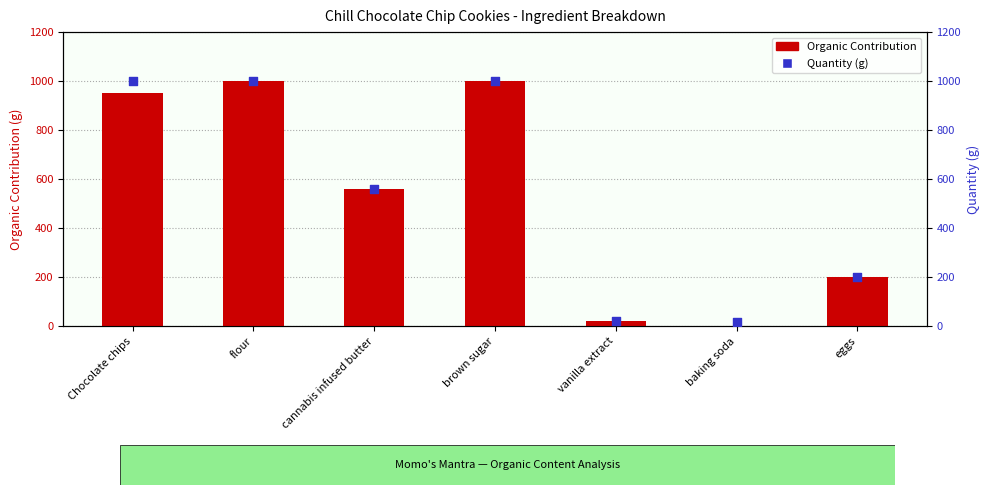

Which series has the largest total across all categories?

Quantity (g)